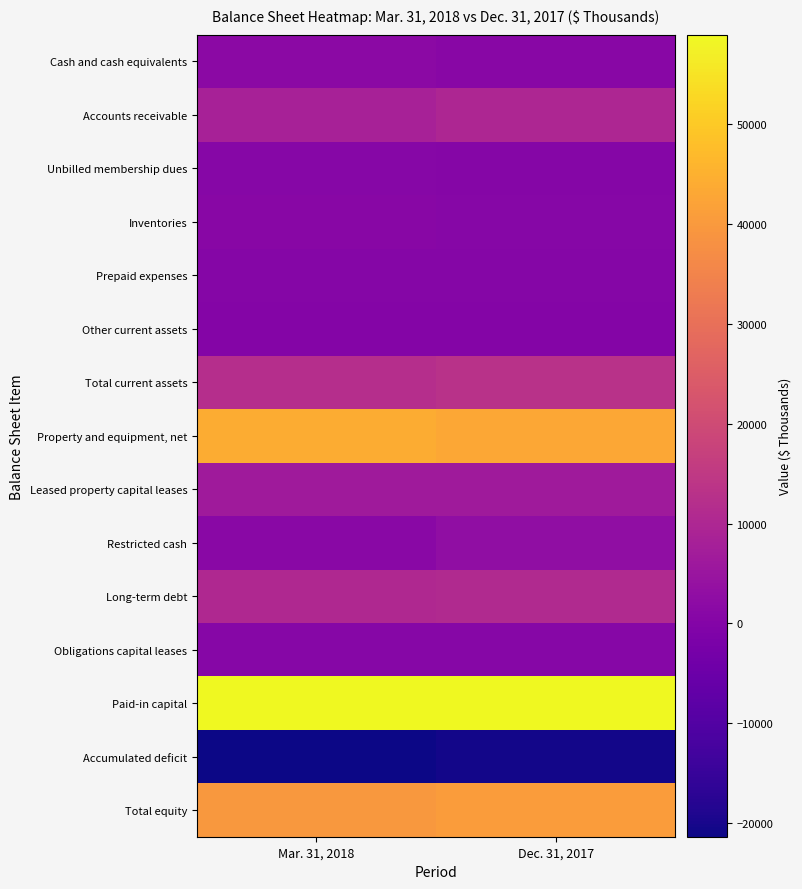

Reading right to left, what are all the values shown in this chart?

Cash and cash equivalents: Dec. 31, 2017=1025	Mar. 31, 2018=1612
Accounts receivable: Dec. 31, 2017=9906	Mar. 31, 2018=8280
Unbilled membership dues: Dec. 31, 2017=580	Mar. 31, 2018=694
Inventories: Dec. 31, 2017=850	Mar. 31, 2018=982
Prepaid expenses: Dec. 31, 2017=512	Mar. 31, 2018=506
Other current assets: Dec. 31, 2017=34	Mar. 31, 2018=25
Total current assets: Dec. 31, 2017=12907	Mar. 31, 2018=12099
Property and equipment, net: Dec. 31, 2017=43215	Mar. 31, 2018=44161
Leased property capital leases: Dec. 31, 2017=6360	Mar. 31, 2018=6284
Restricted cash: Dec. 31, 2017=2826	Mar. 31, 2018=1326
Long-term debt: Dec. 31, 2017=10745	Mar. 31, 2018=10604
Obligations capital leases: Dec. 31, 2017=857	Mar. 31, 2018=851
Paid-in capital: Dec. 31, 2017=58965	Mar. 31, 2018=58967
Accumulated deficit: Dec. 31, 2017=-20557	Mar. 31, 2018=-21356
Total equity: Dec. 31, 2017=40572	Mar. 31, 2018=39660